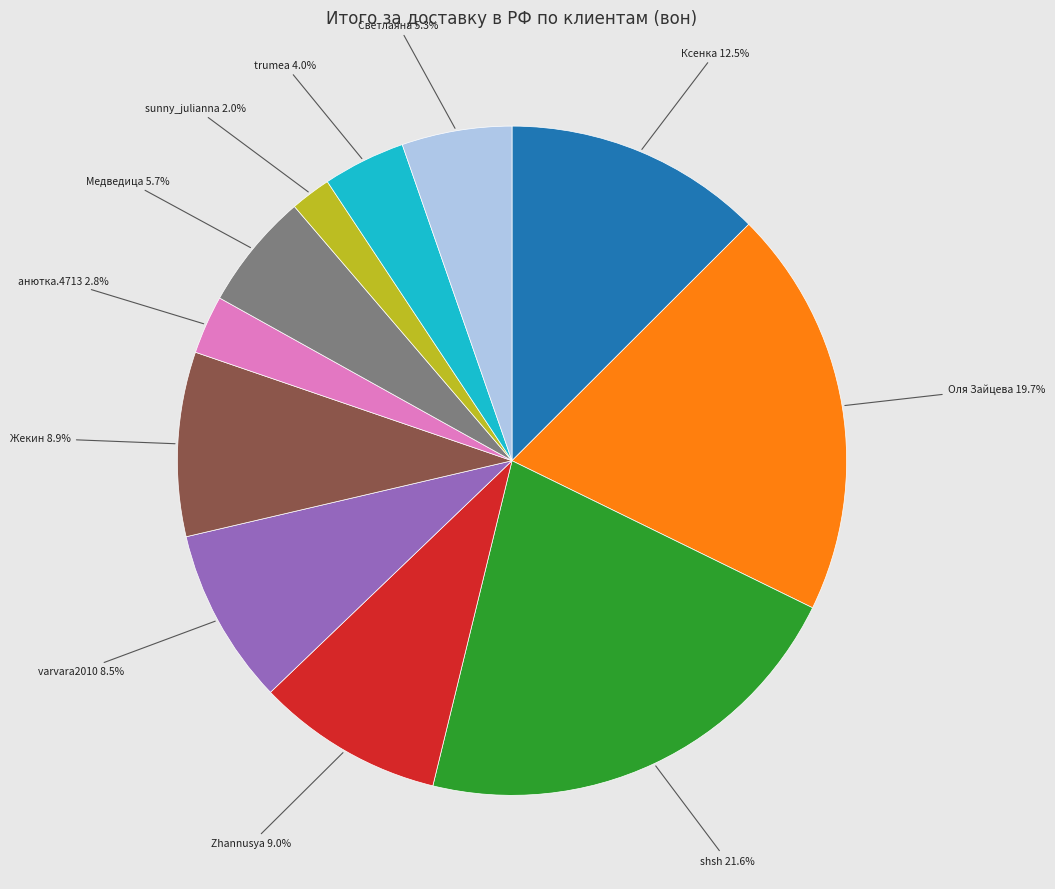

To the nearest percent, what portion does Оля Зайцева represent?

20%